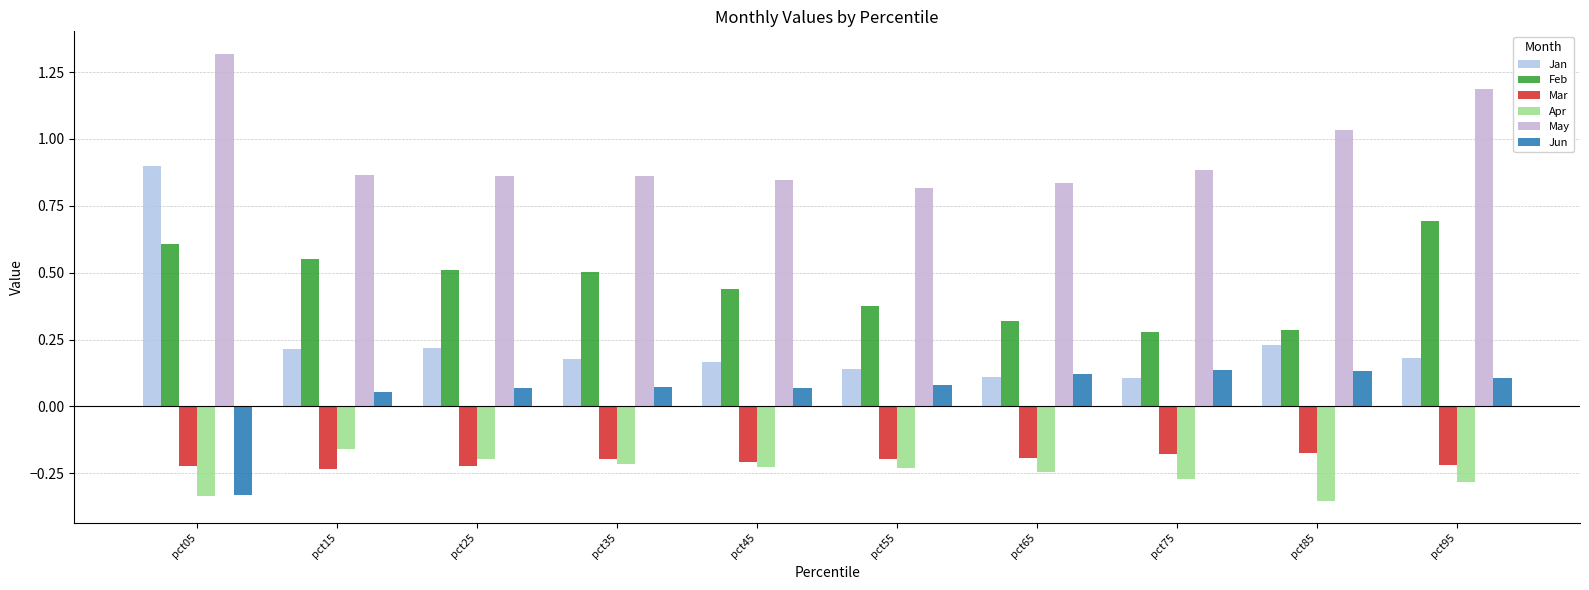

Between pct55 and pct85, which series saw the biggest shift?

May